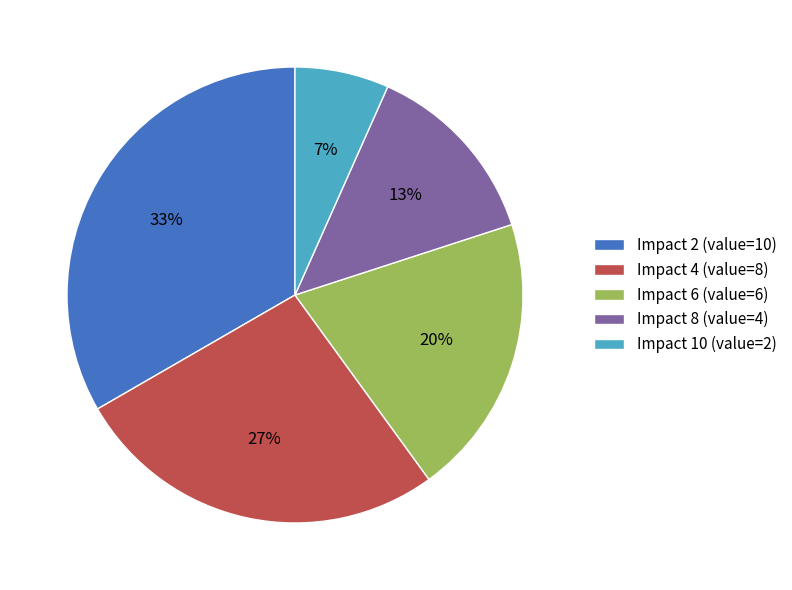

Rank the categories by value from lowest to highest.

Impact 10 (value=2), Impact 8 (value=4), Impact 6 (value=6), Impact 4 (value=8), Impact 2 (value=10)